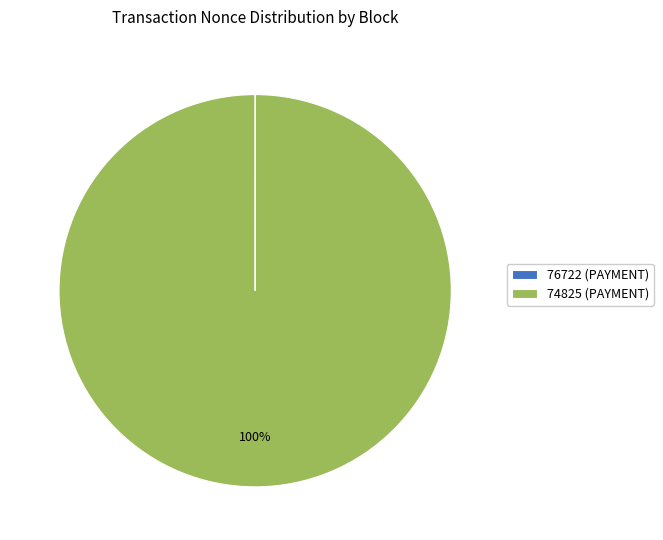

To the nearest percent, what percentage of the pie is 74825 (PAYMENT)?

100%